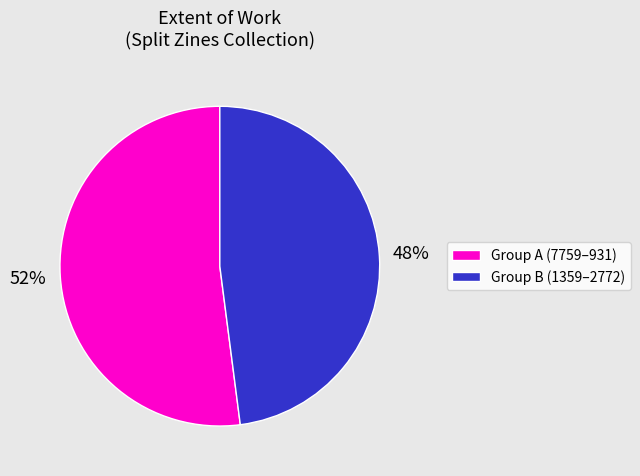

To the nearest percent, what percentage of the pie is Group A (7759–931)?

52%